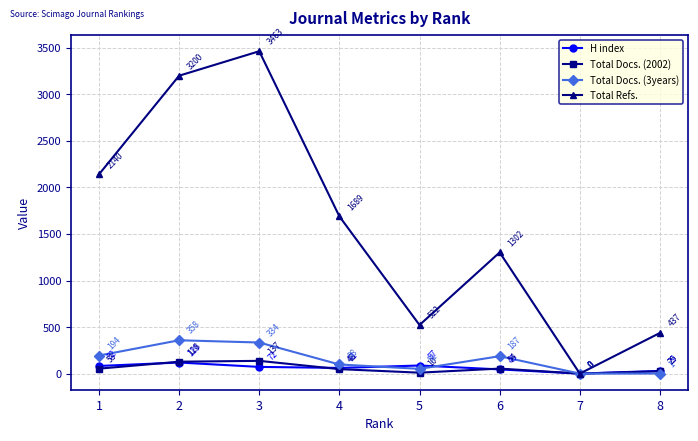

What are all the series names shown in the legend?

H index, Total Docs. (2002), Total Docs. (3years), Total Refs.